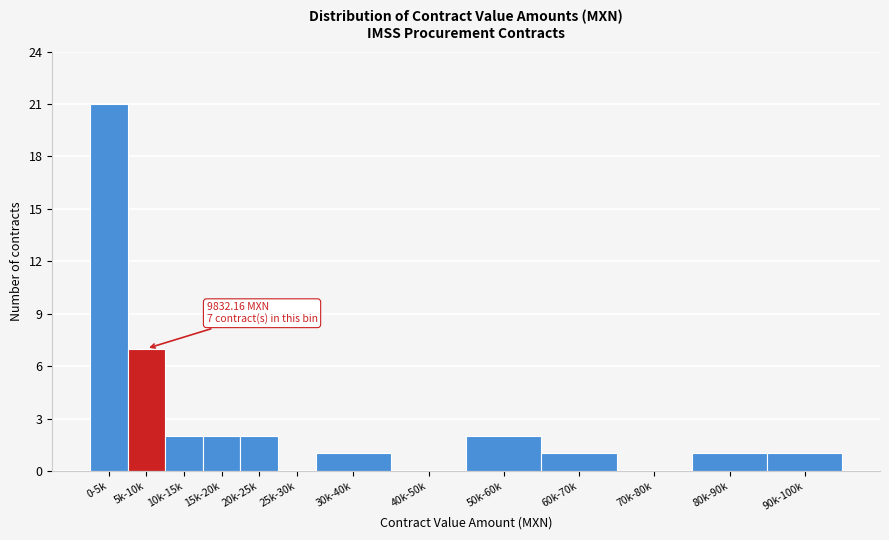

Reading right to left, transcribe all the data shown in this chart.

90k-100k=1	80k-90k=1	70k-80k=0	60k-70k=1	50k-60k=2	40k-50k=0	30k-40k=1	25k-30k=0	20k-25k=2	15k-20k=2	10k-15k=2	5k-10k=7	0-5k=21